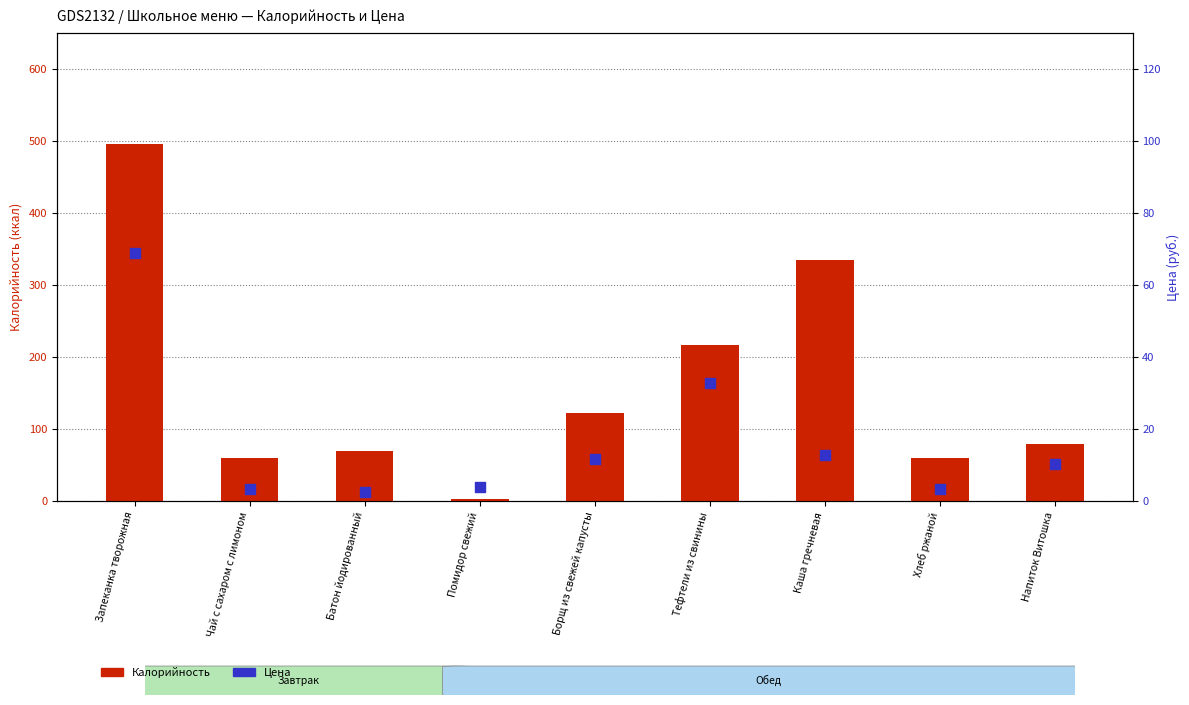

At how many categories does at least one series exceed 172?

3